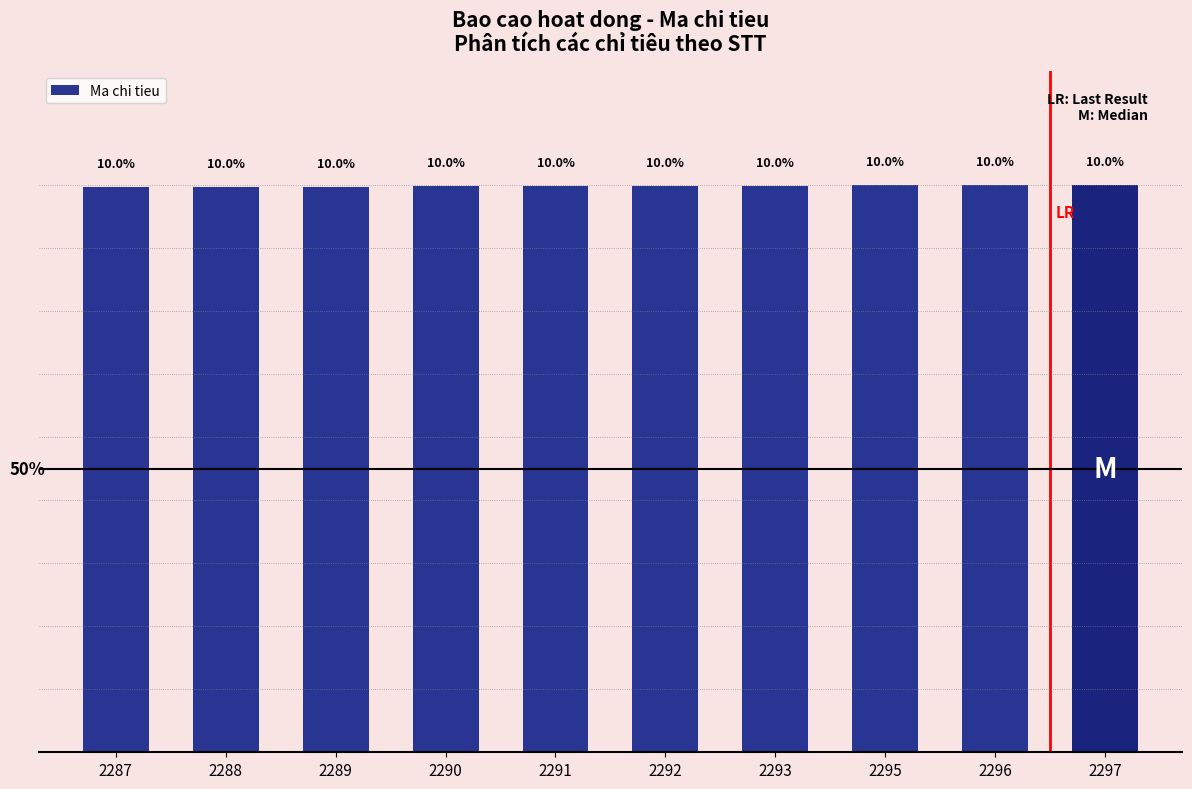

Approximately how many times larger is the value at 2295 compared to 2293?

1.0